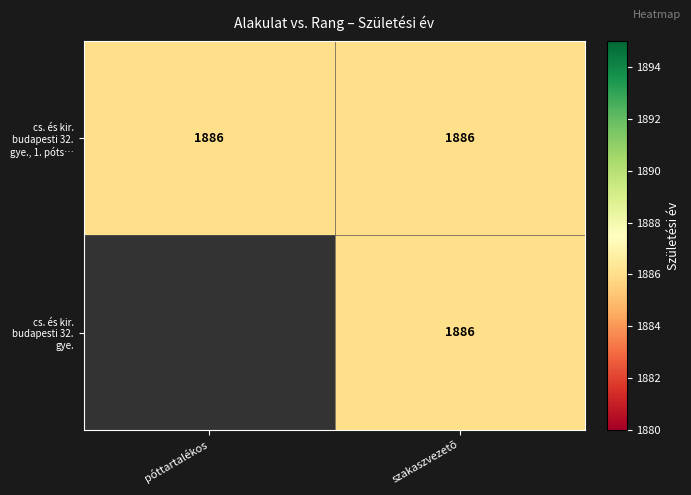

Read the cs. és kir. budapesti 32. gye., 1. póts… value at szakaszvezetõ.

1886